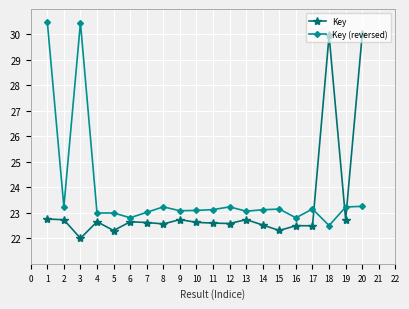

The value of Key at 7 is 22.6. True or false?

True